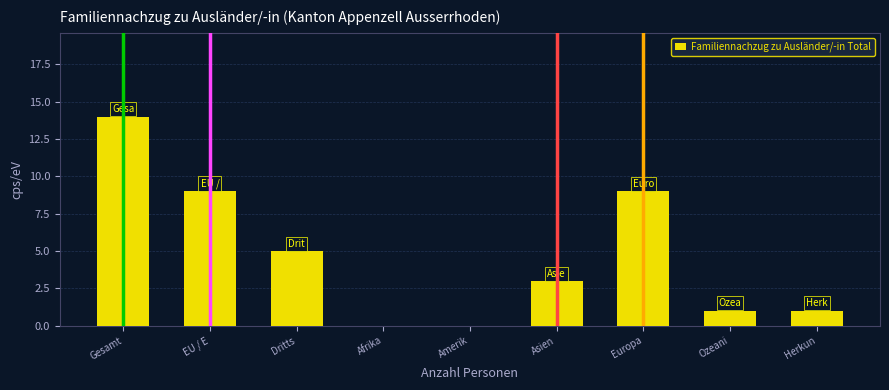

Reading right to left, extract all data points from this chart.

Herkun=1	Ozeani=1	Europa=9	Asien=3	Amerik=0	Afrika=0	Dritts=5	EU / E=9	Gesamt=14